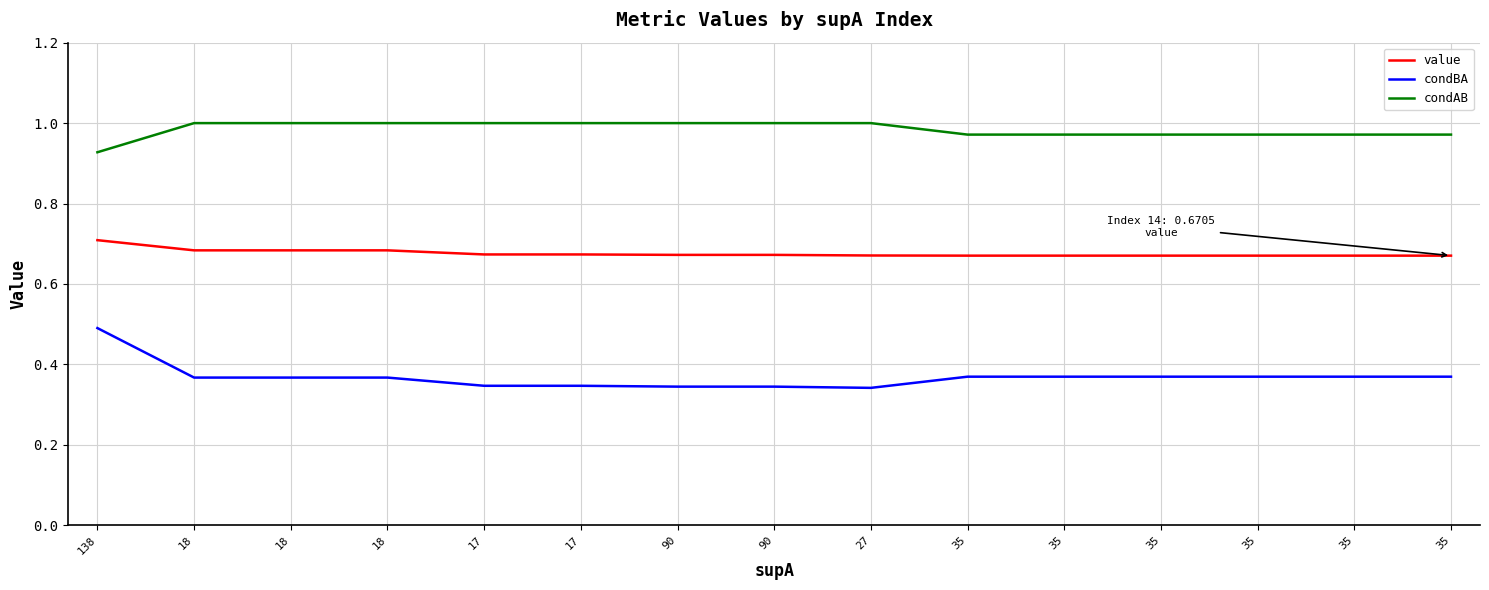

What is the sum of the value values at 17 and 90?

1.3